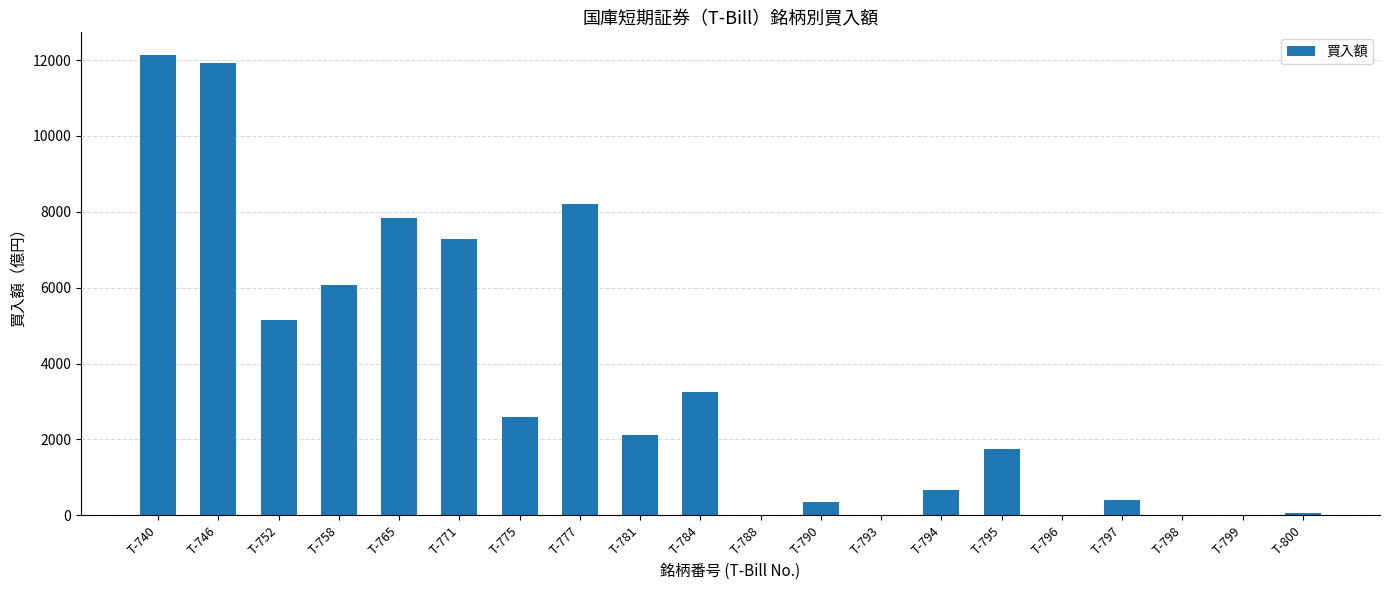

What is the sum of all values?

69753